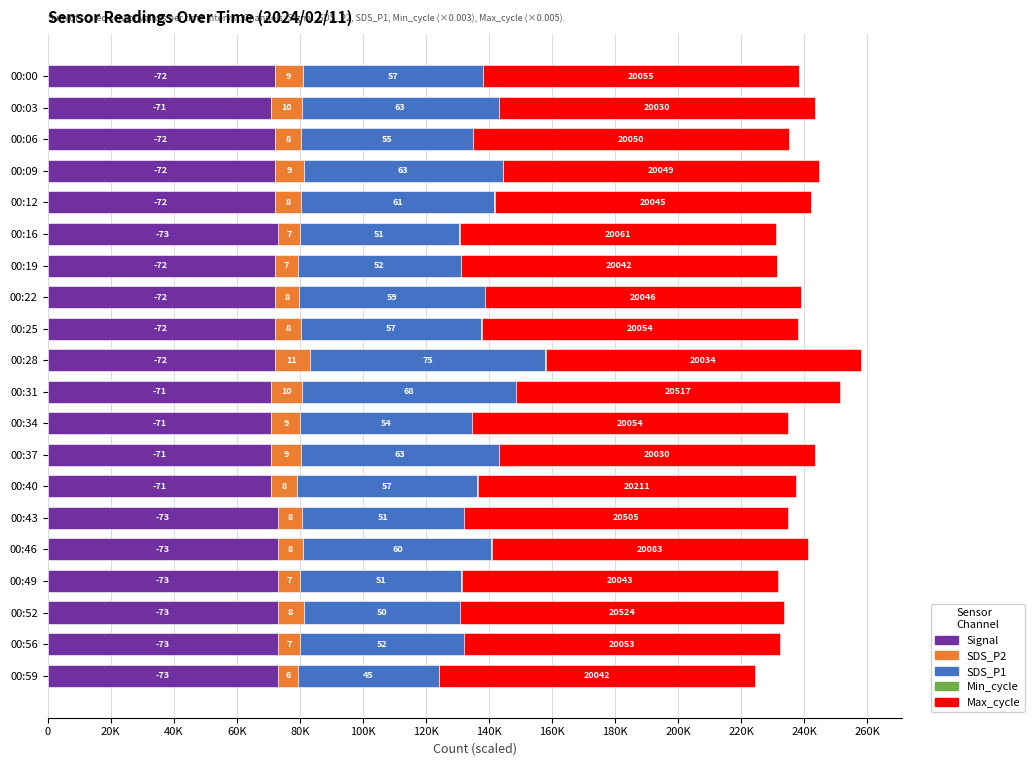

Which series has the largest total across all categories?

Max_cycle